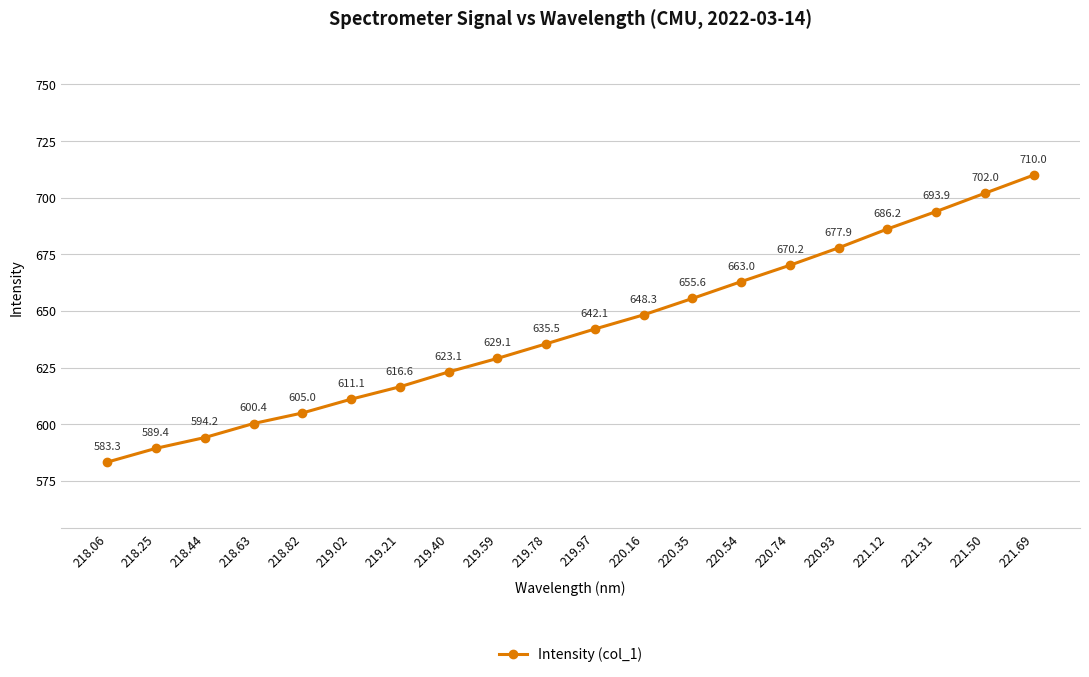

True or false: the data has more than 0 interior local peaks.

False